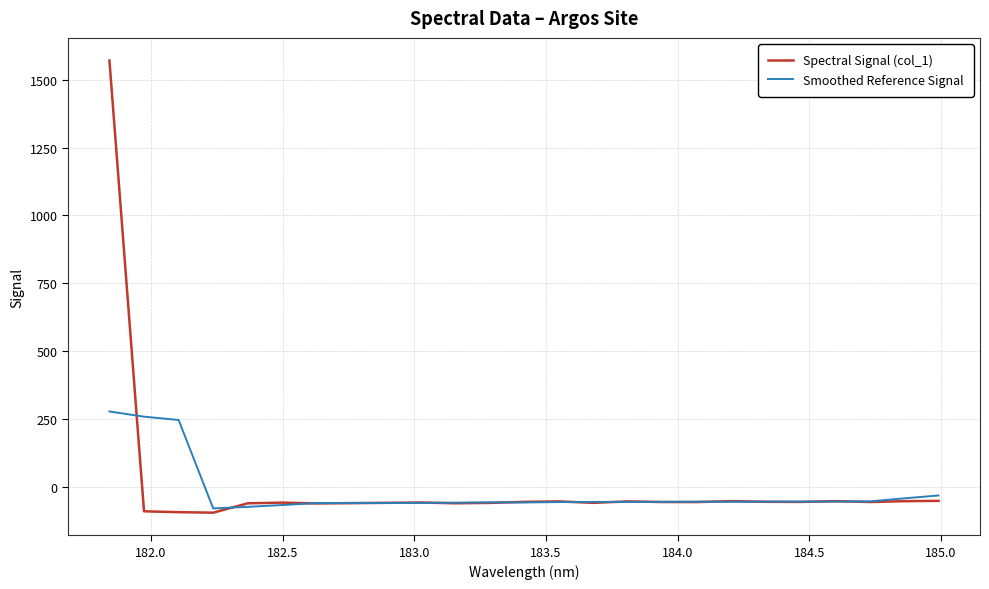

Rank the series by their maximum value, from highest to lowest.

Spectral Signal (col_1), Smoothed Reference Signal